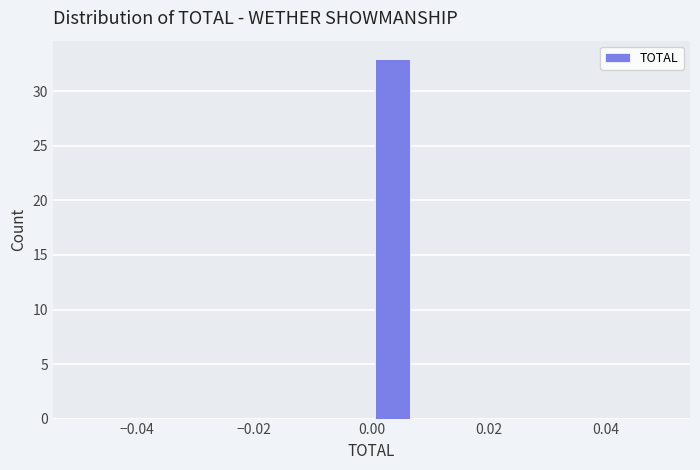

Around what value on the x-axis is the tallest bar? Give the approximate position of its centre, as read against the axis.

0.004